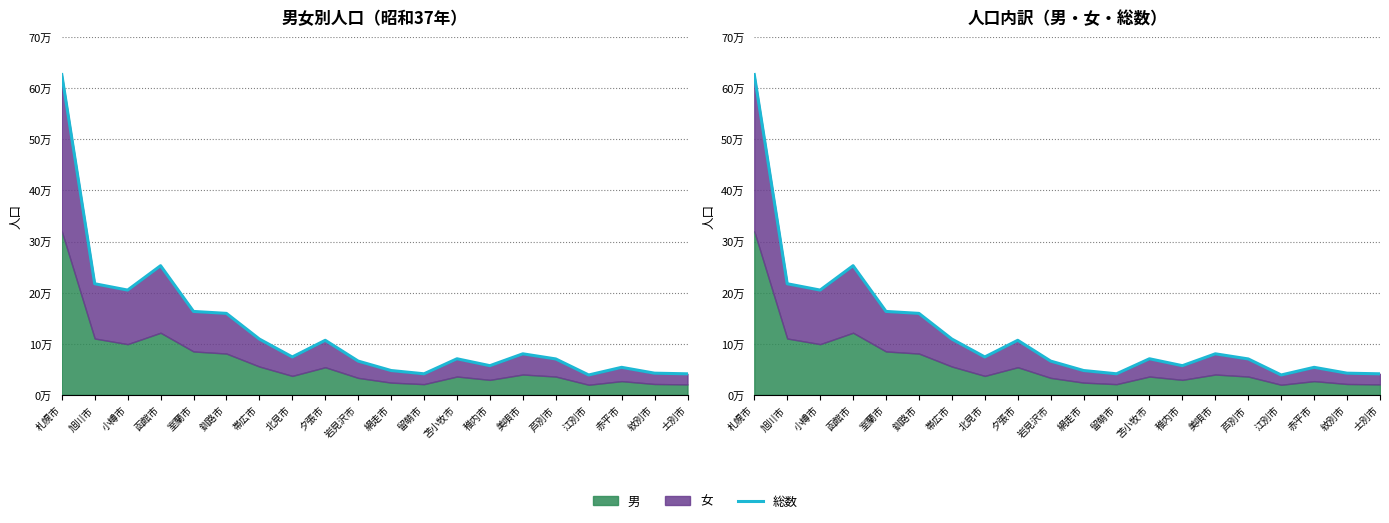

Which has a higher value, 釧路市 or 北見市?

釧路市